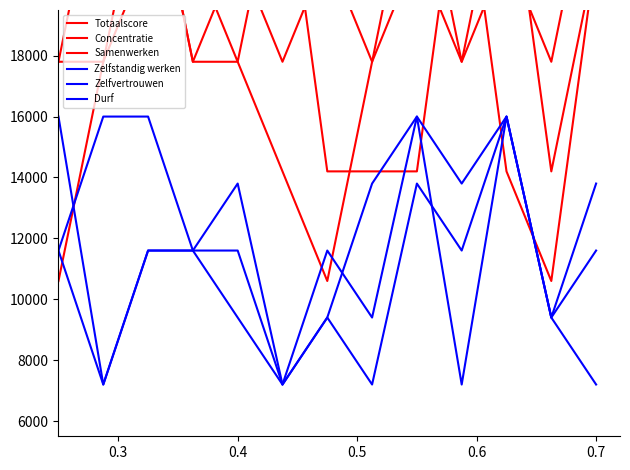

Is it true that Samenwerken equals 21400 at 0.5?

True